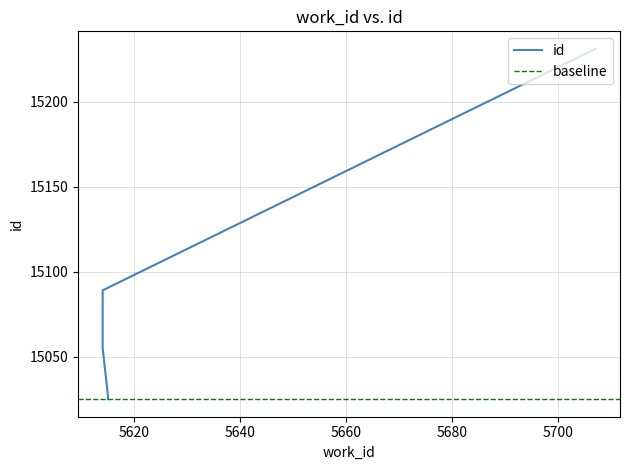

What is the greatest value displayed?

15231